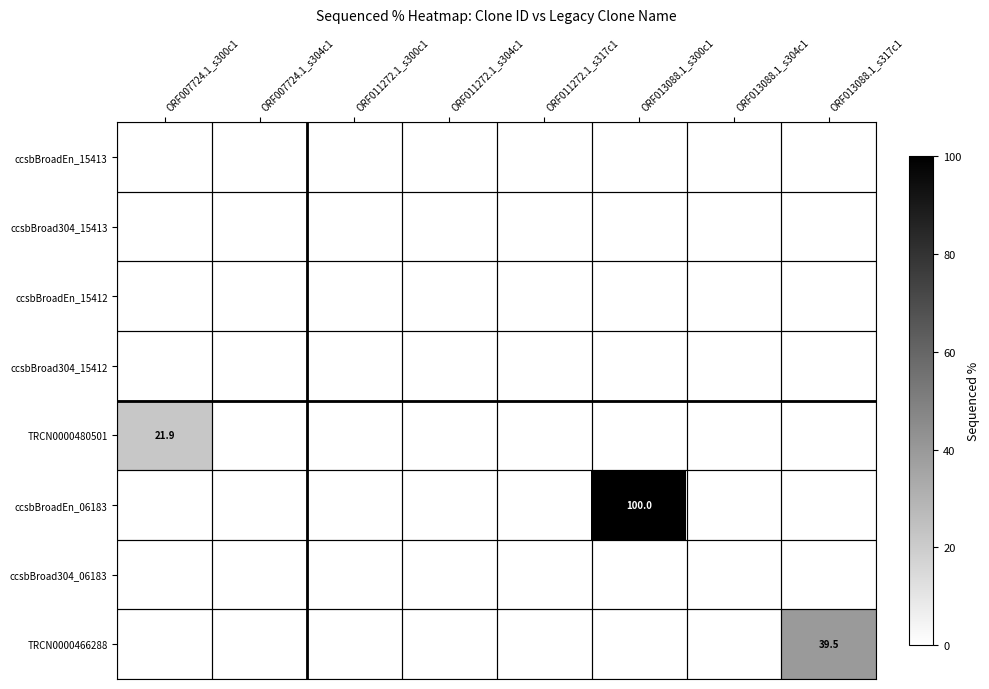

The ccsbBroadEn_15412 series shows 0.0 at ORF013088.1_s304c1. True or false?

True